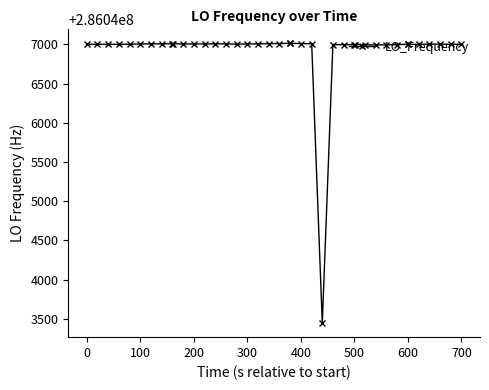

What is the average value?

286046913.1